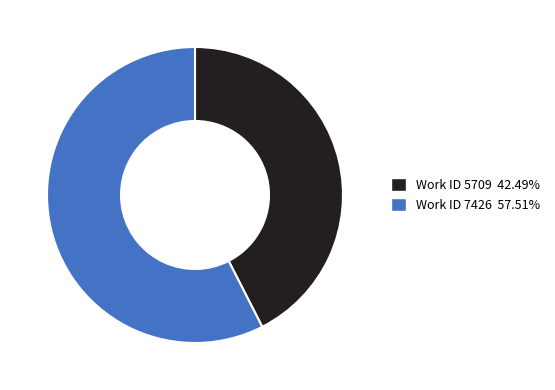

Is there any slice that represents more than half of the pie?

Yes